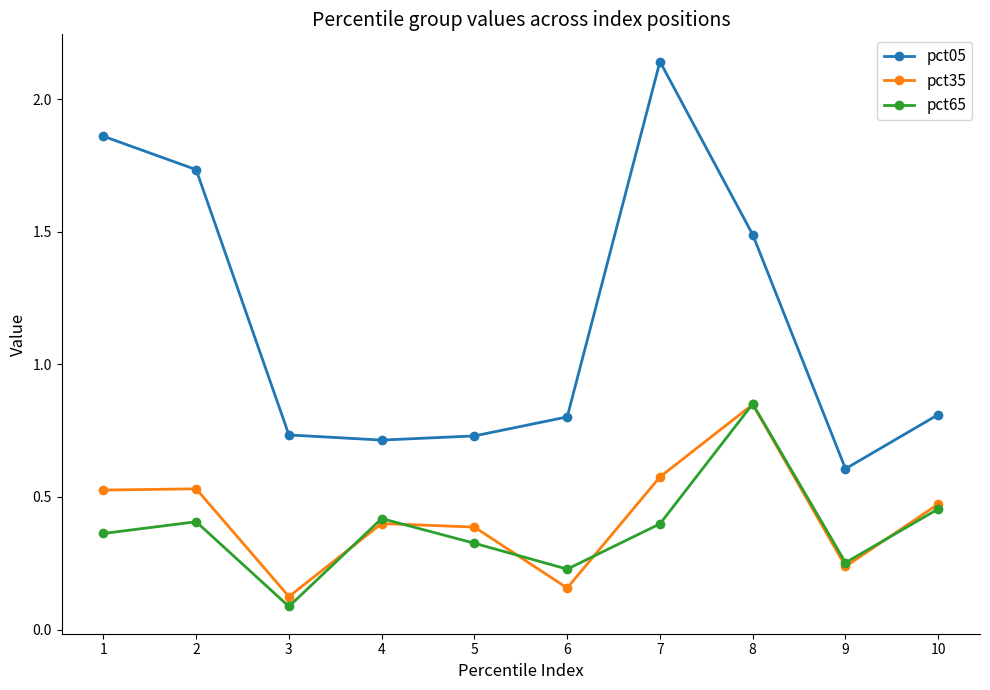

Is the value of pct65 at 1 greater than the value of pct35 at 7?

No